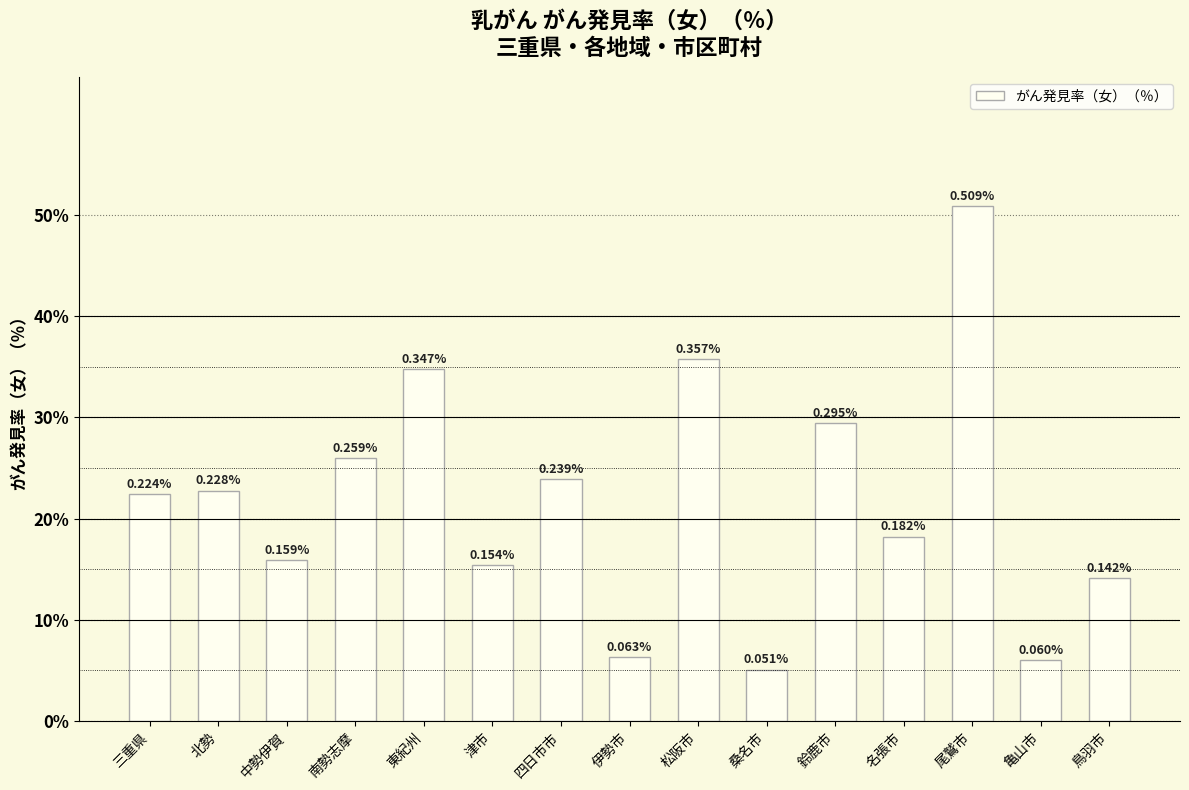

Rank the categories by value from lowest to highest.

桑名市, 亀山市, 伊勢市, 鳥羽市, 津市, 中勢伊賀, 名張市, 三重県, 北勢, 四日市市, 南勢志摩, 鈴鹿市, 東紀州, 松阪市, 尾鷲市